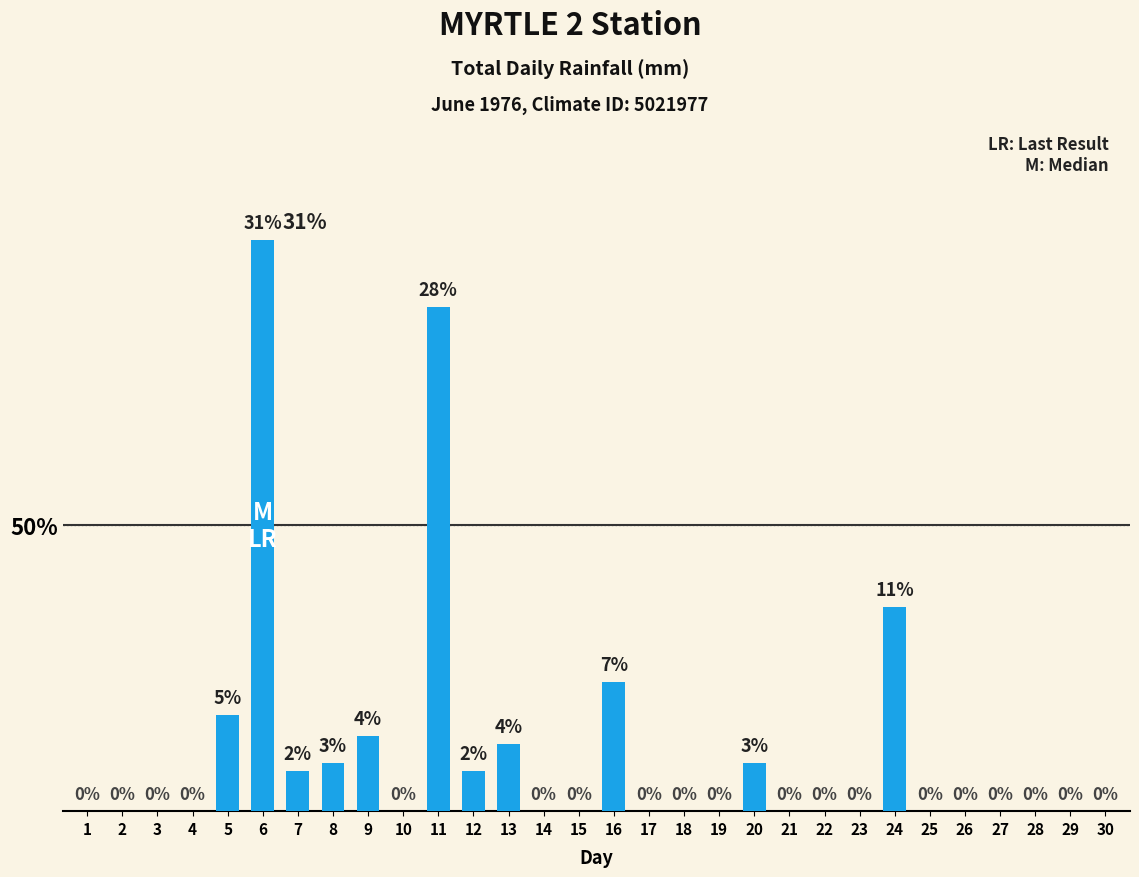

List the labels in order of value, smallest first.

1, 2, 3, 4, 10, 14, 15, 17, 18, 19, 21, 22, 23, 25, 26, 27, 28, 29, 30, 7, 12, 8, 20, 13, 9, 5, 16, 24, 11, 6